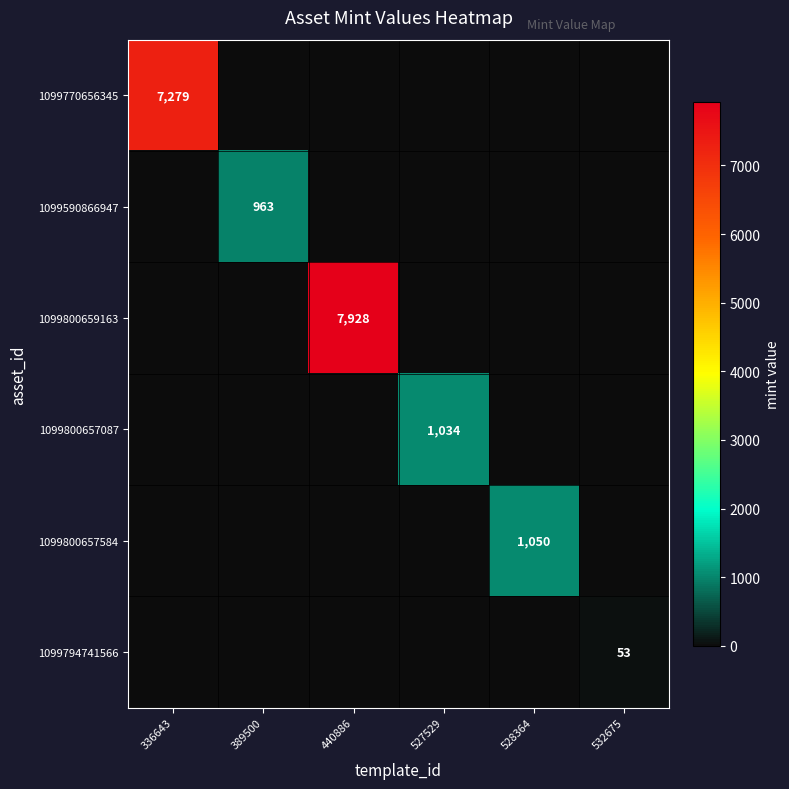

Is it true that 1099800657584 equals 1714 at 528364?

False